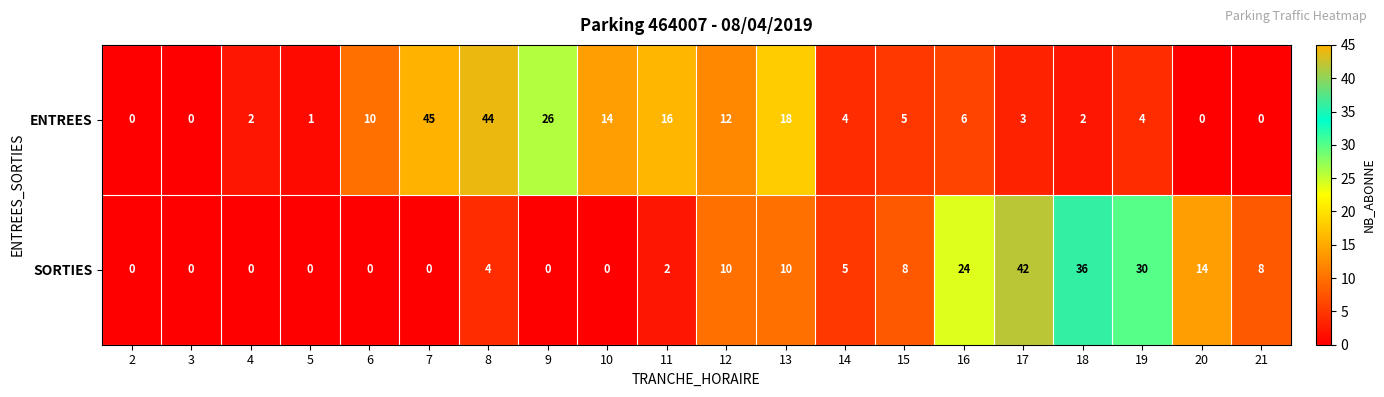

What is the difference between the maximum and minimum values in the ENTREES series?

45